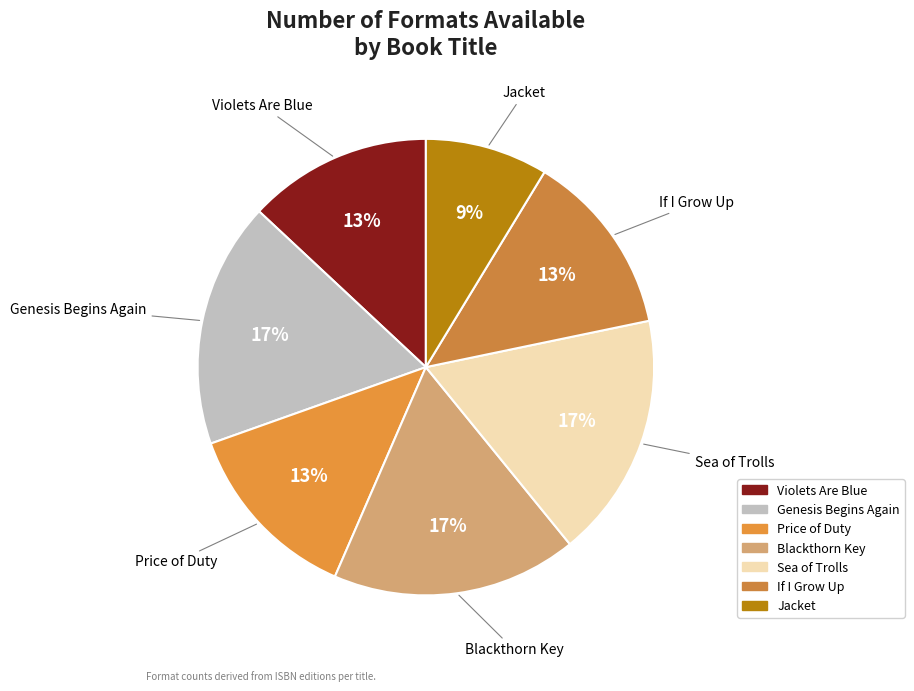

Is there any slice that represents more than half of the pie?

No